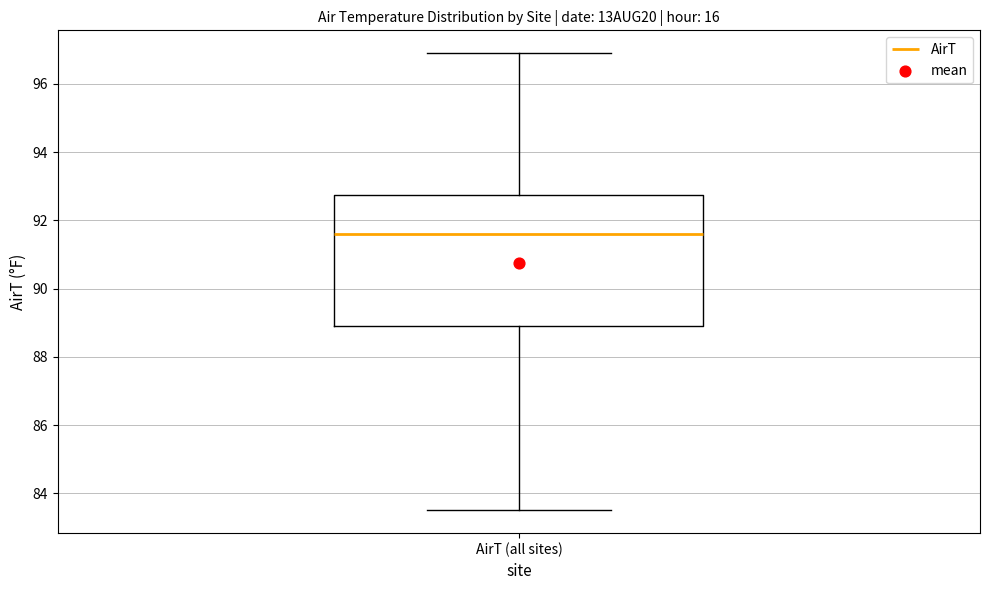

Transcribe this box plot: give where the median line is, the range the box spans, and where the two whiskers end, as read against the y-axis. The values are not printed on the chart, so give them approximately, as read against the axis.

median 91.6, box 89.0 to 92.8, whiskers 83.6 to 97.0